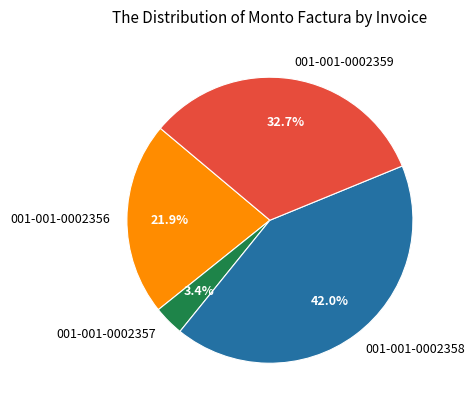

To the nearest percent, what percentage of the pie is 001-001-0002358?

42%